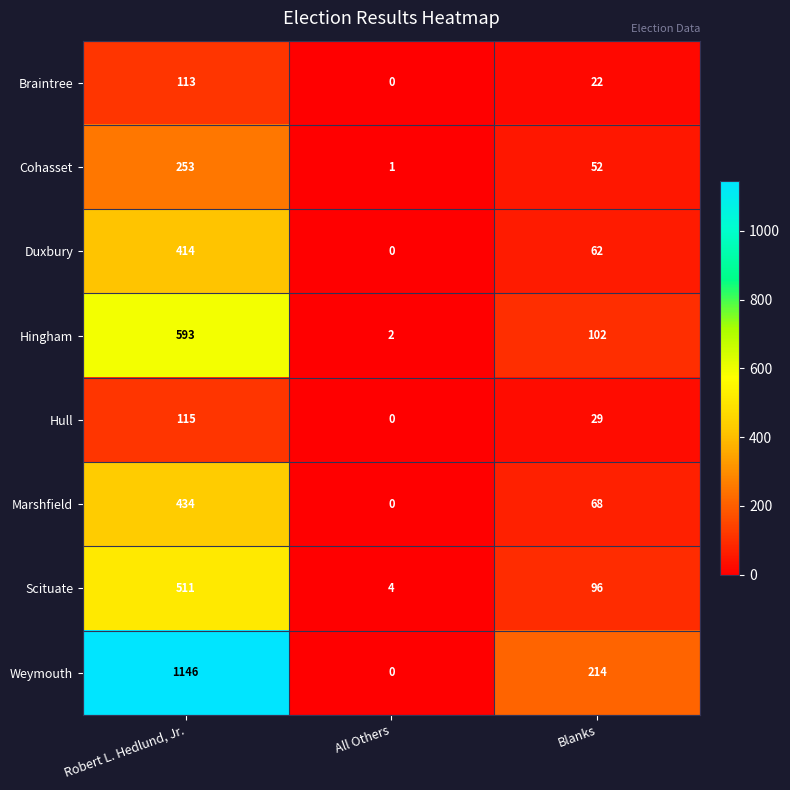

At how many categories does at least one series exceed 592?

1